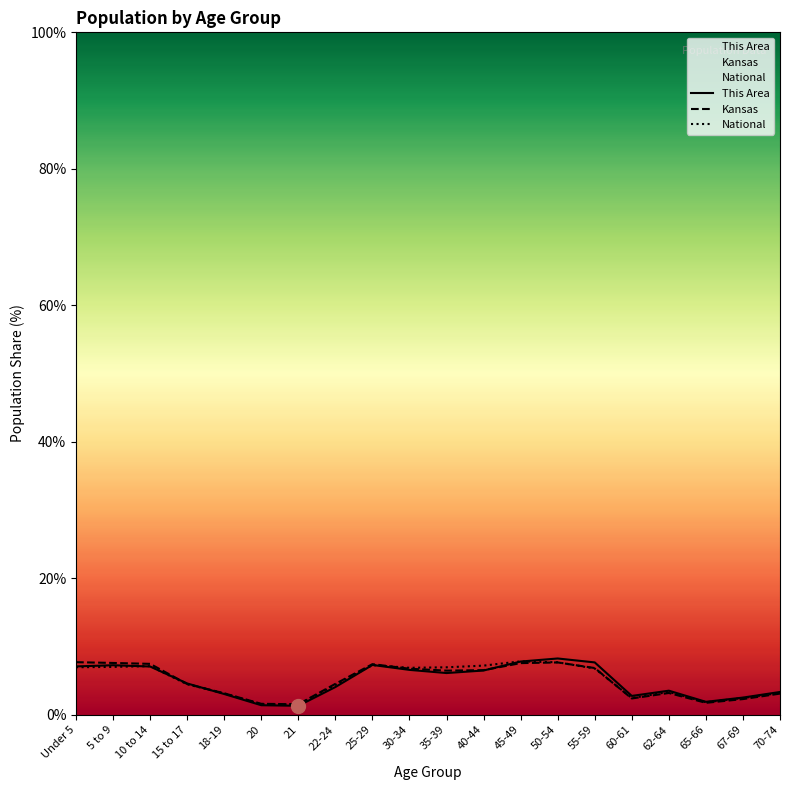

List the series in order of their peak value, highest first.

This Area, National, Kansas